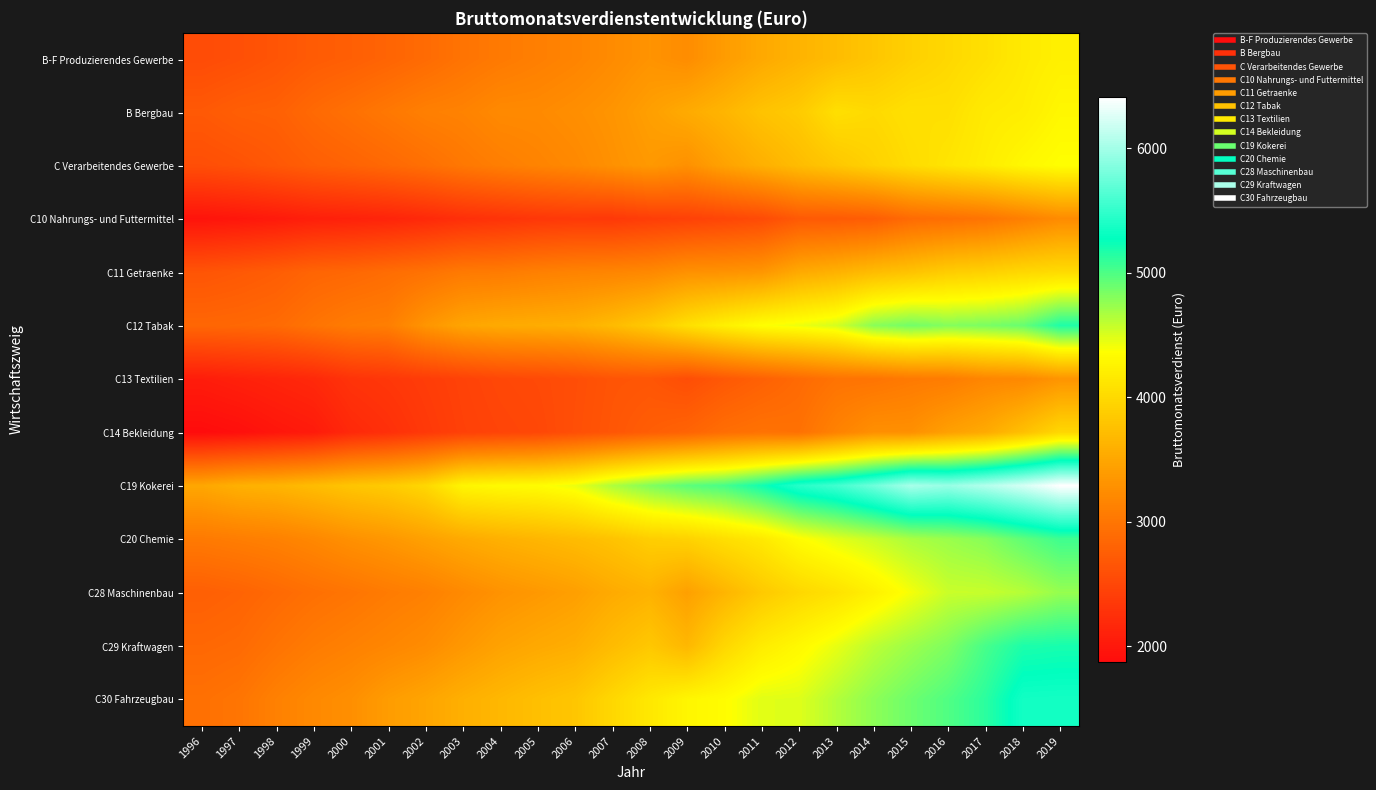

At 2017, list the series in order from largest to smallest.

C19 Kokerei, C30 Fahrzeugbau, C29 Kraftwagen, C12 Tabak, C20 Chemie, C28 Maschinenbau, C Verarbeitendes Gewerbe, B Bergbau, B-F Produzierendes Gewerbe, C11 Getraenke, C14 Bekleidung, C13 Textilien, C10 Nahrungs- und Futtermittel